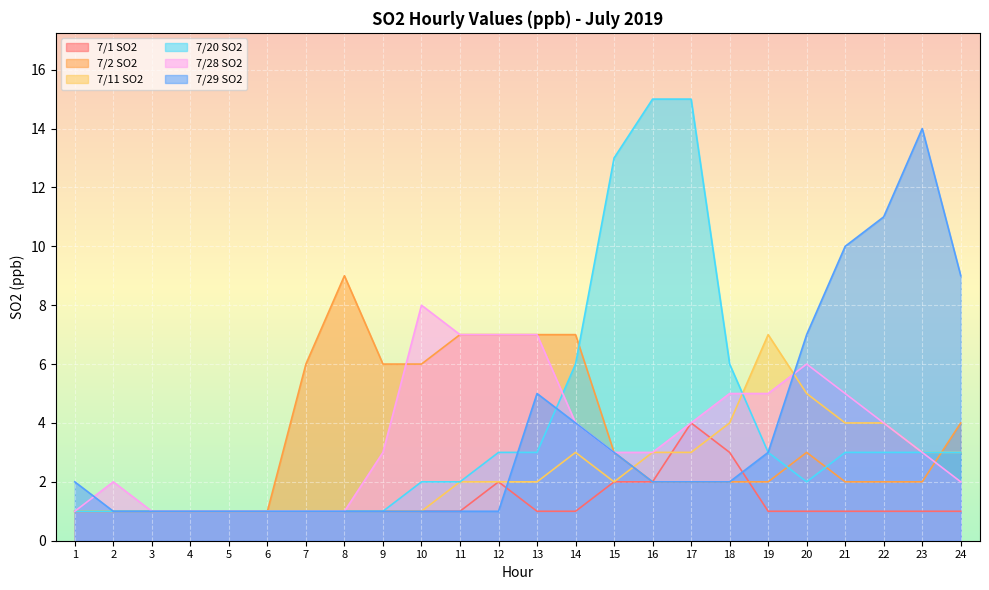

What is the difference between the 7/2 SO2 values at 18 and 5?

1